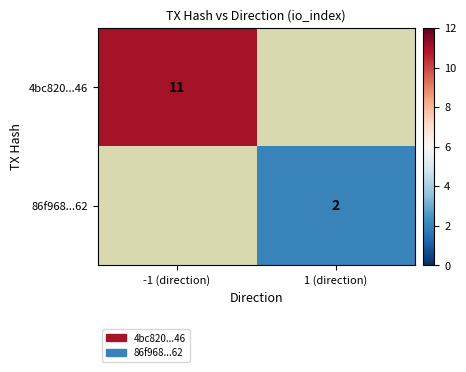

Is it true that 4bc820...46 equals 17 at -1 (direction)?

False